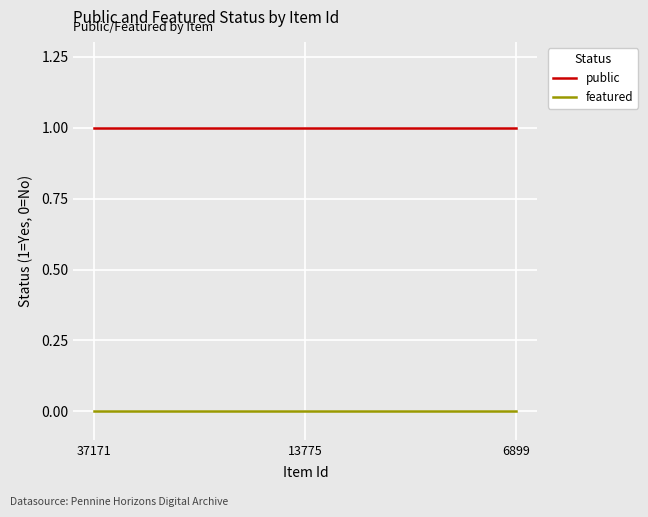

The featured series shows 0 at 13775. True or false?

True